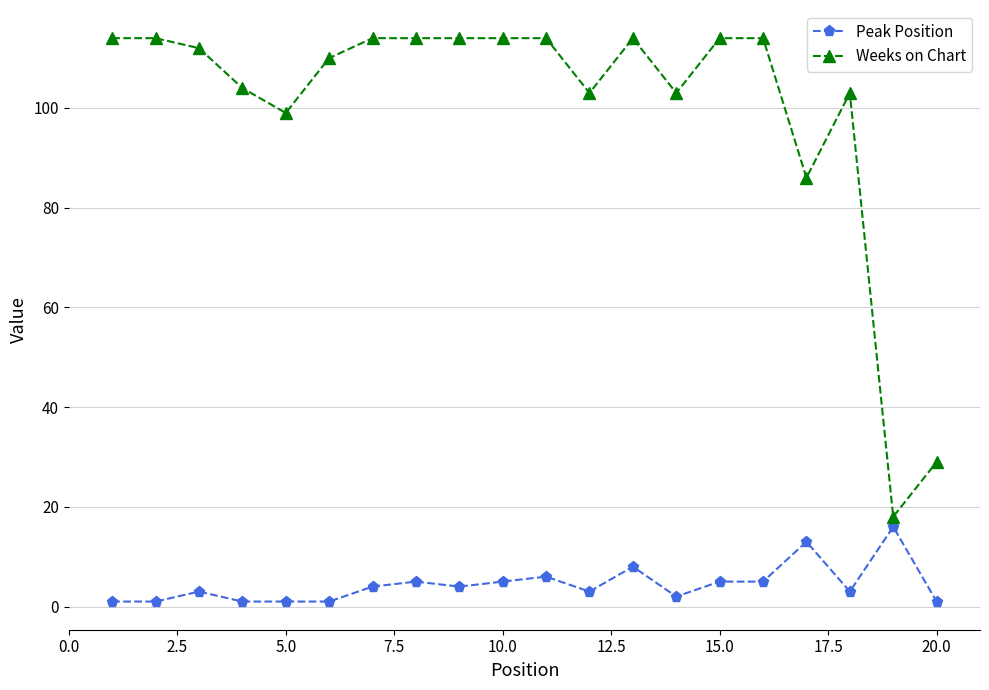

Which series has the largest range (max minus min)?

Weeks on Chart